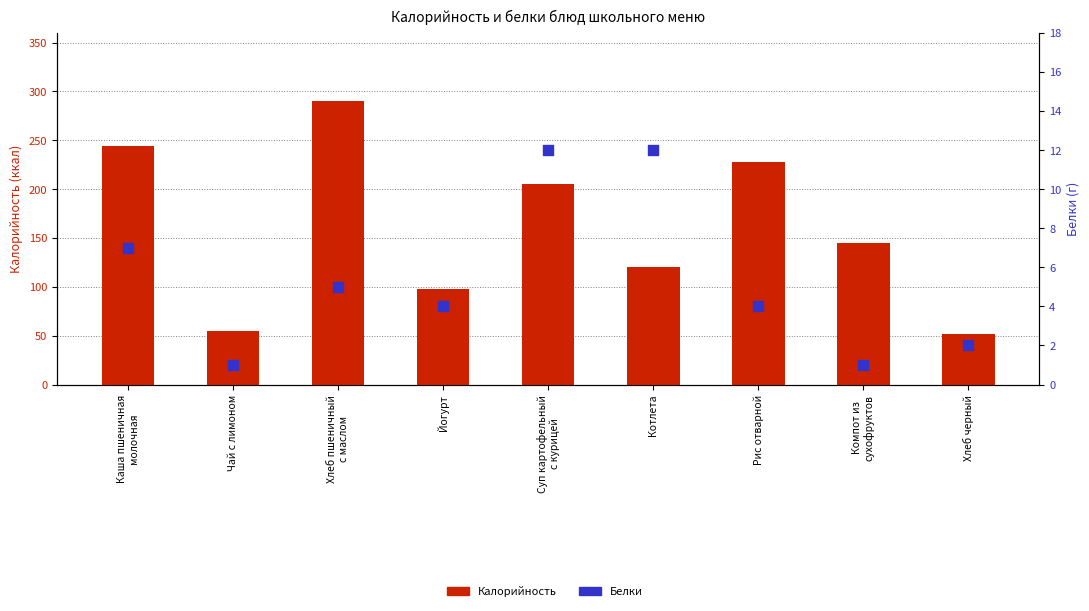

What is the total value across all series at Йогурт?

102